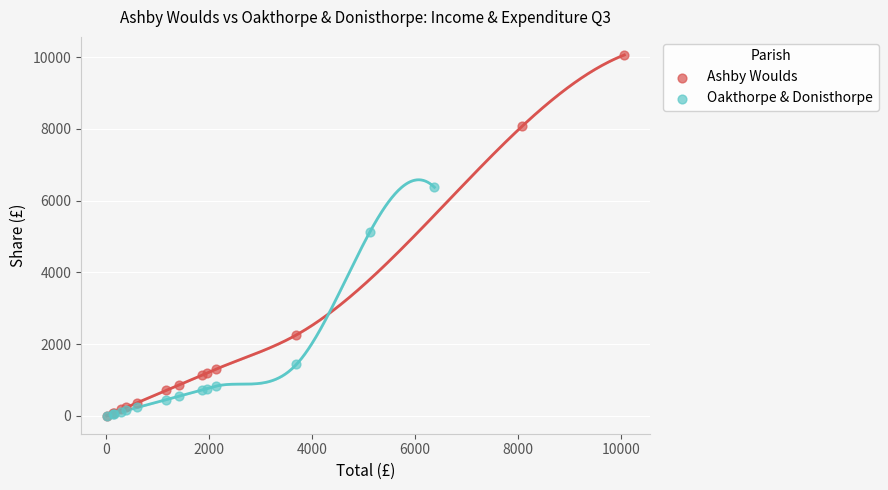

Which series has the largest Y range (max minus min)?

Ashby Woulds